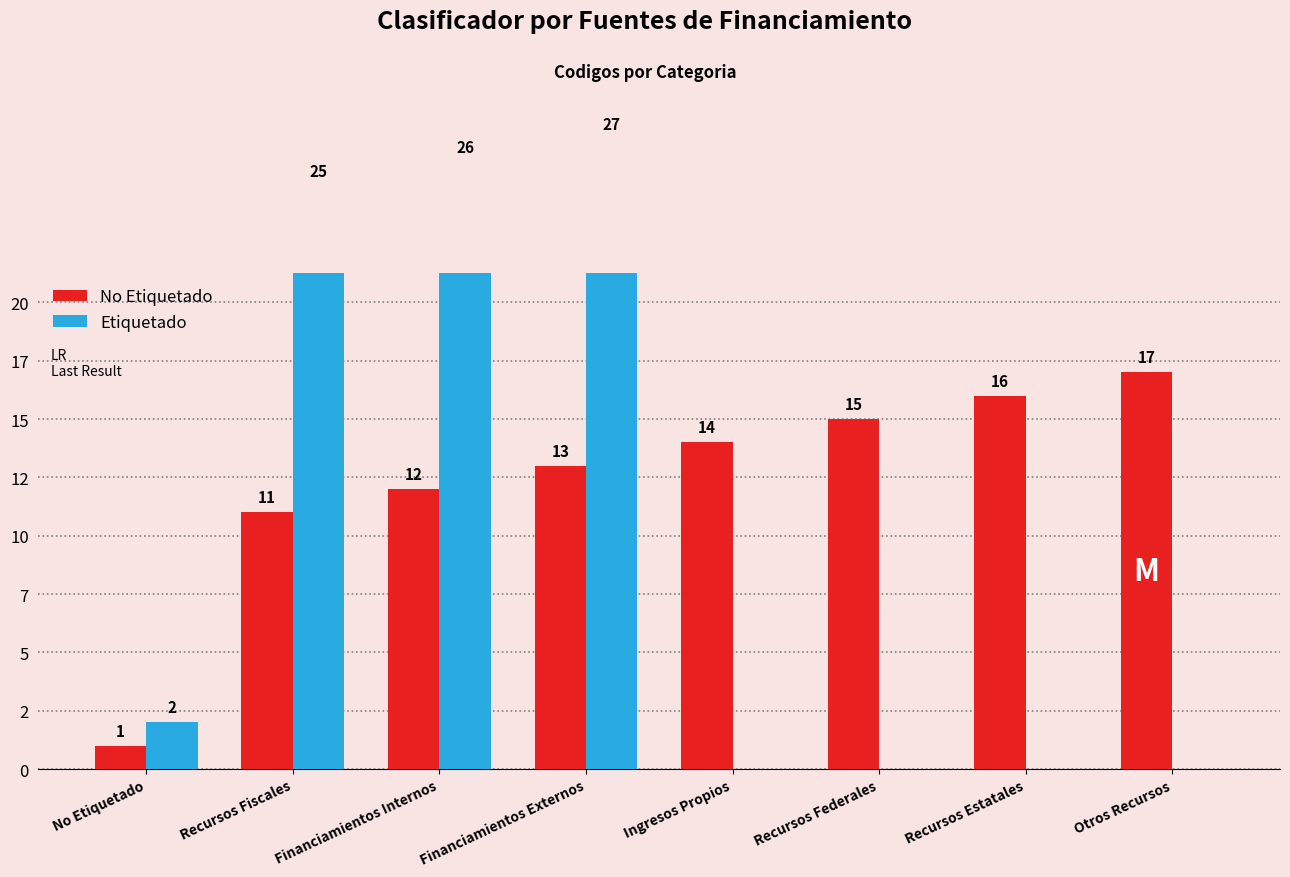

Reading left to right, extract all data points from this chart.

No Etiquetado: No Etiquetado=1	Recursos Fiscales=11	Financiamientos Internos=12	Financiamientos Externos=13	Ingresos Propios=14	Recursos Federales=15	Recursos Estatales=16	Otros Recursos=17
Etiquetado: No Etiquetado=2	Recursos Fiscales=25	Financiamientos Internos=26	Financiamientos Externos=27	Ingresos Propios=0	Recursos Federales=0	Recursos Estatales=0	Otros Recursos=0